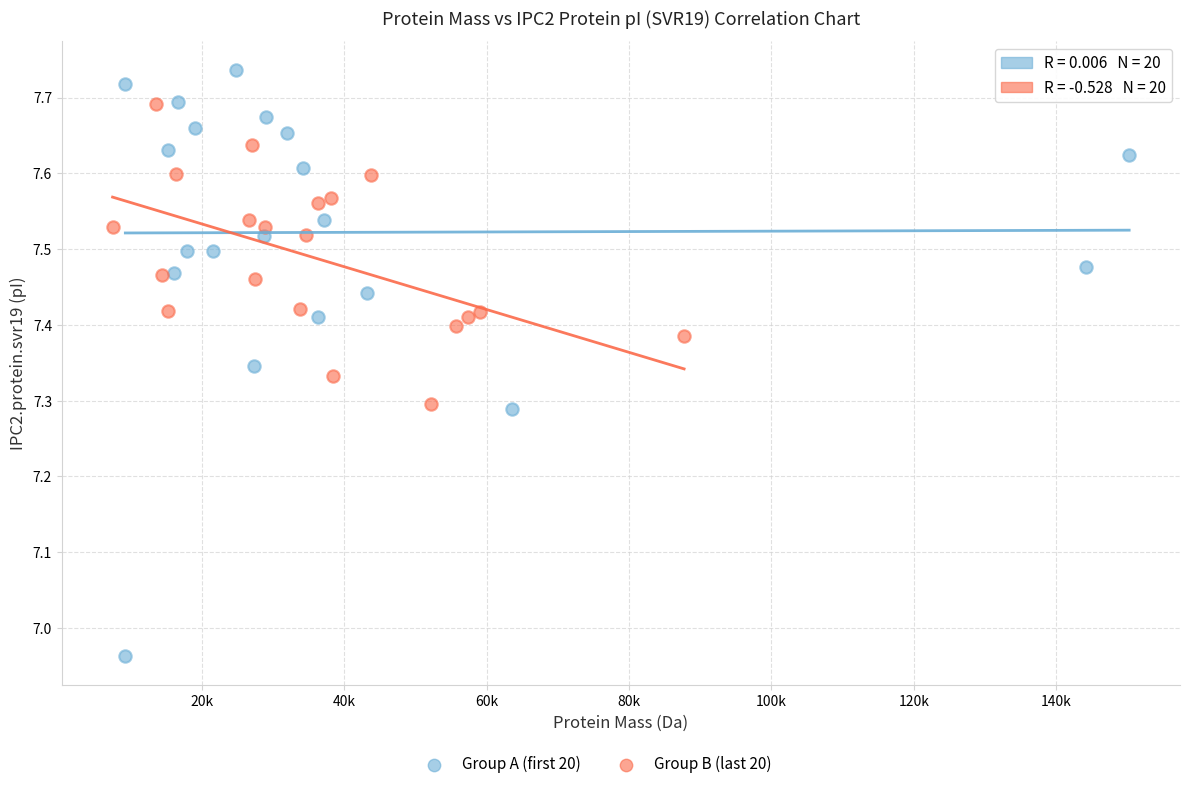

Which series has the largest Y range (max minus min)?

Group A (first 20)